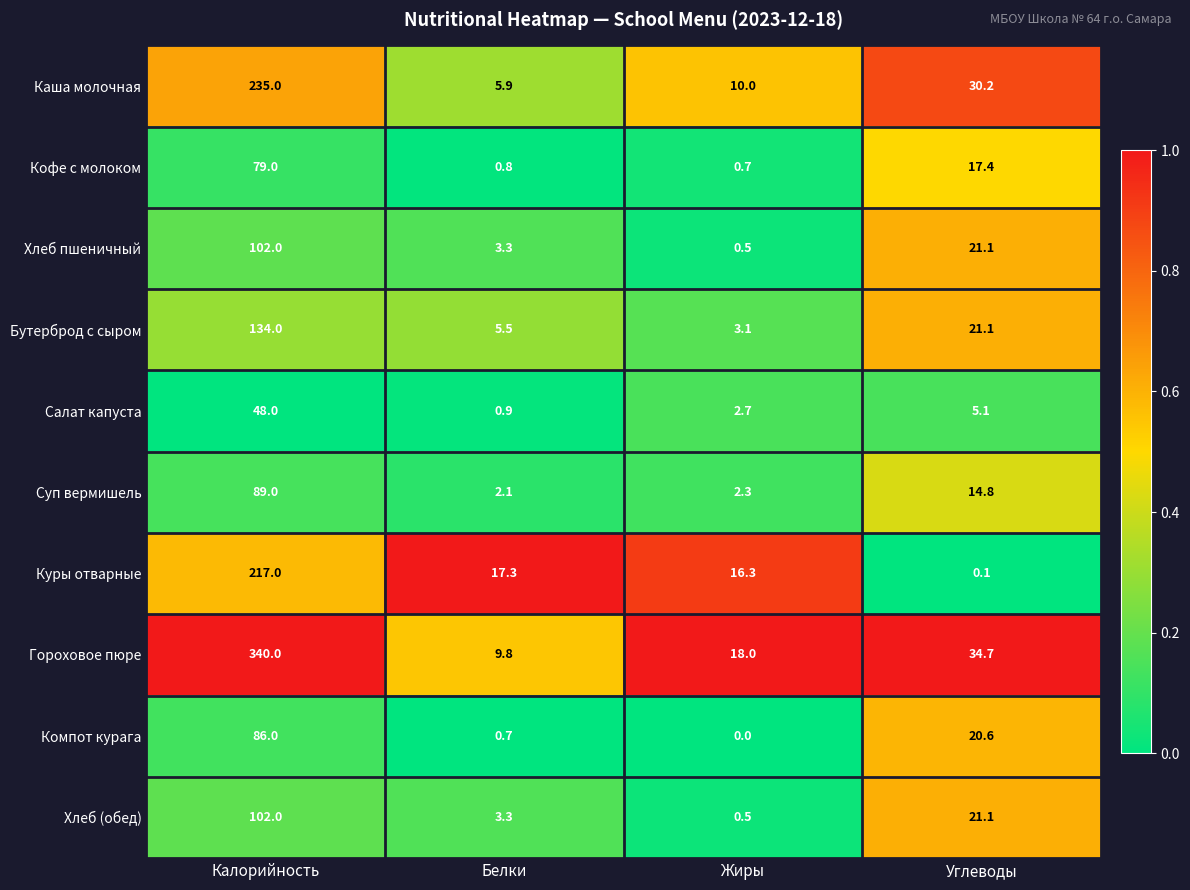

What is the total value across all series at Жиры?

54.1